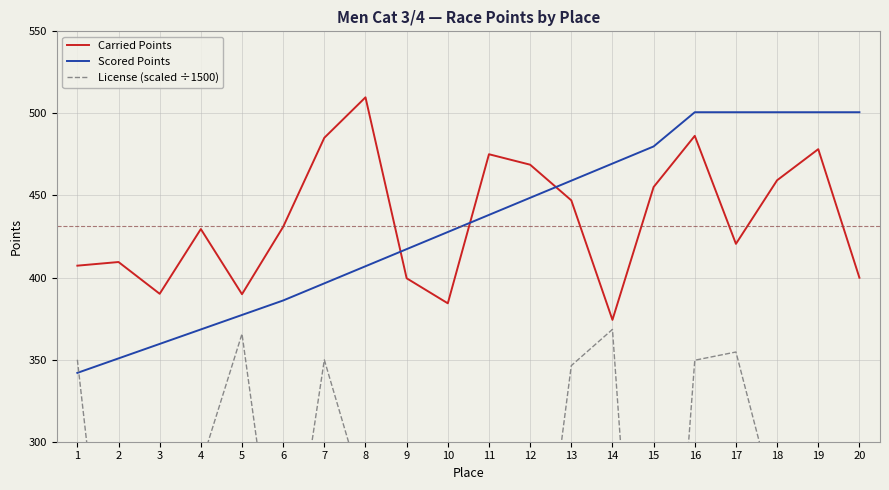

True or false: Carried Points and License (scaled ÷1500) cross at least once.

False